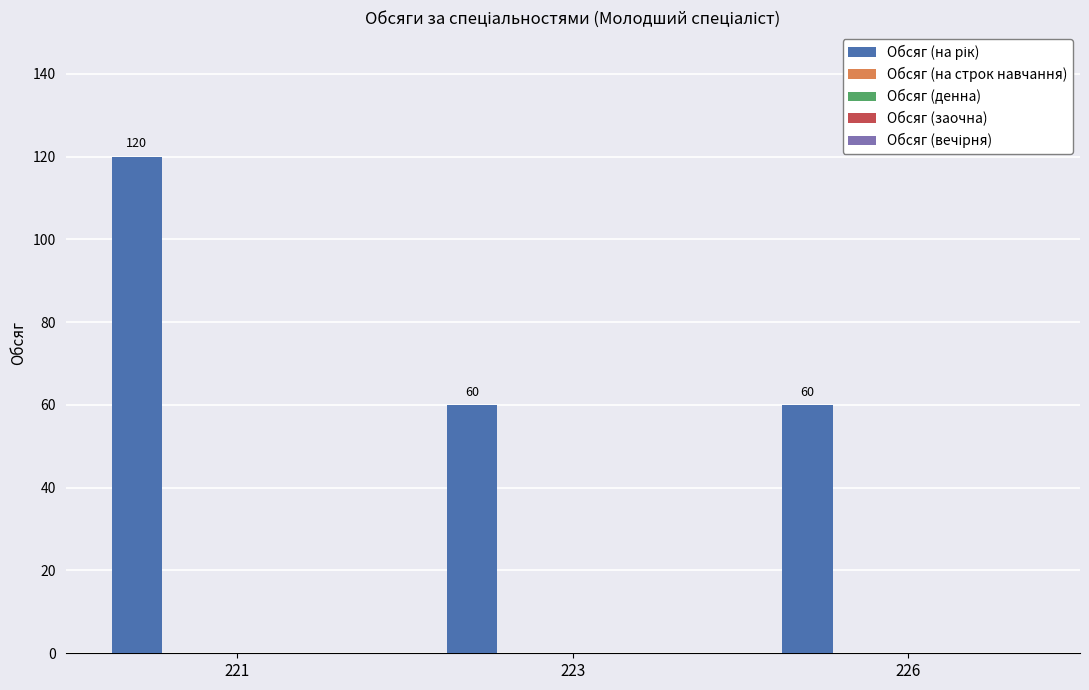

What is the maximum value shown in the chart?

120